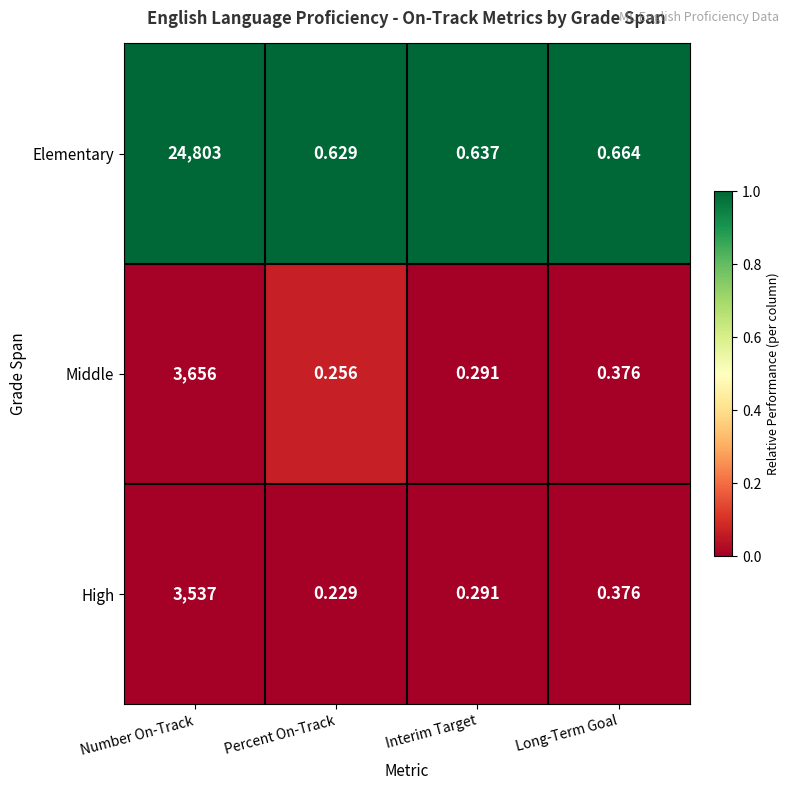

At which category is the sum across all series the highest?

Number On-Track